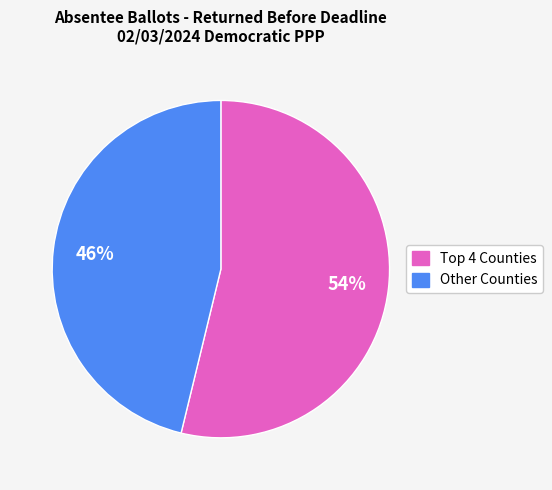

Is there any slice that represents more than half of the pie?

Yes